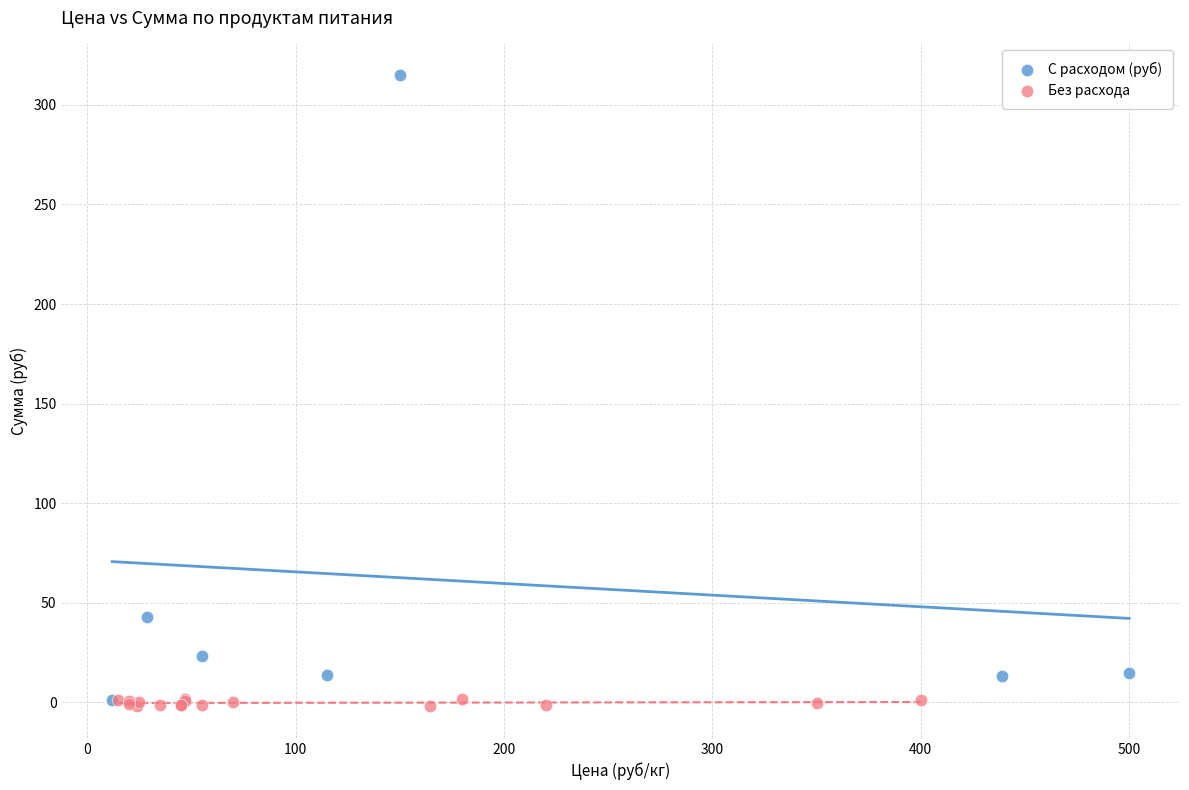

Which series reaches the maximum Y coordinate?

С расходом (руб)